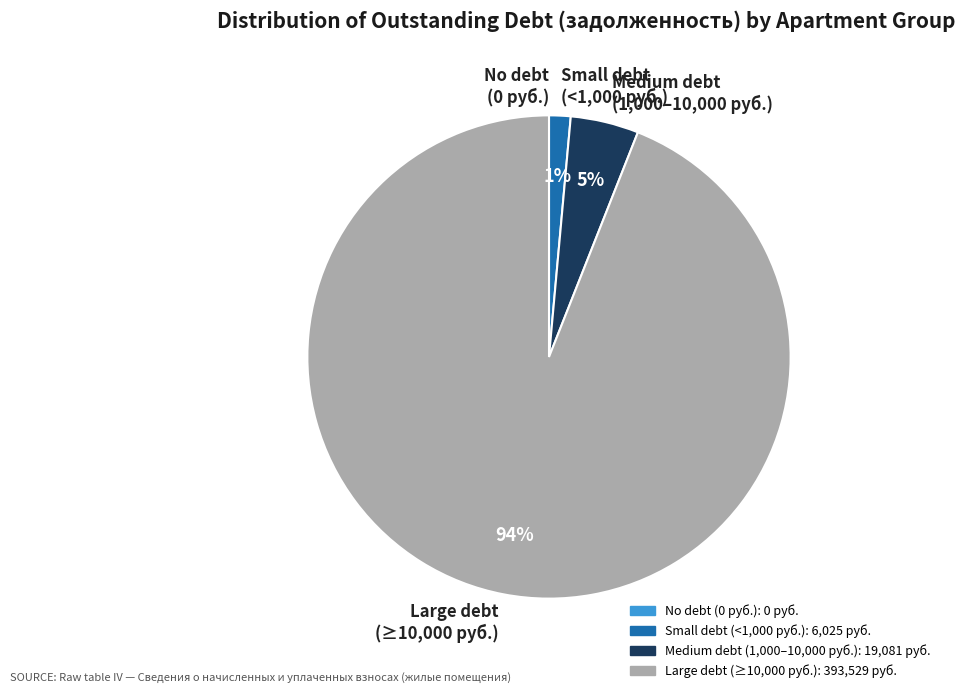

Does Large debt (≥10,000 руб.) represent more than half of the total?

Yes